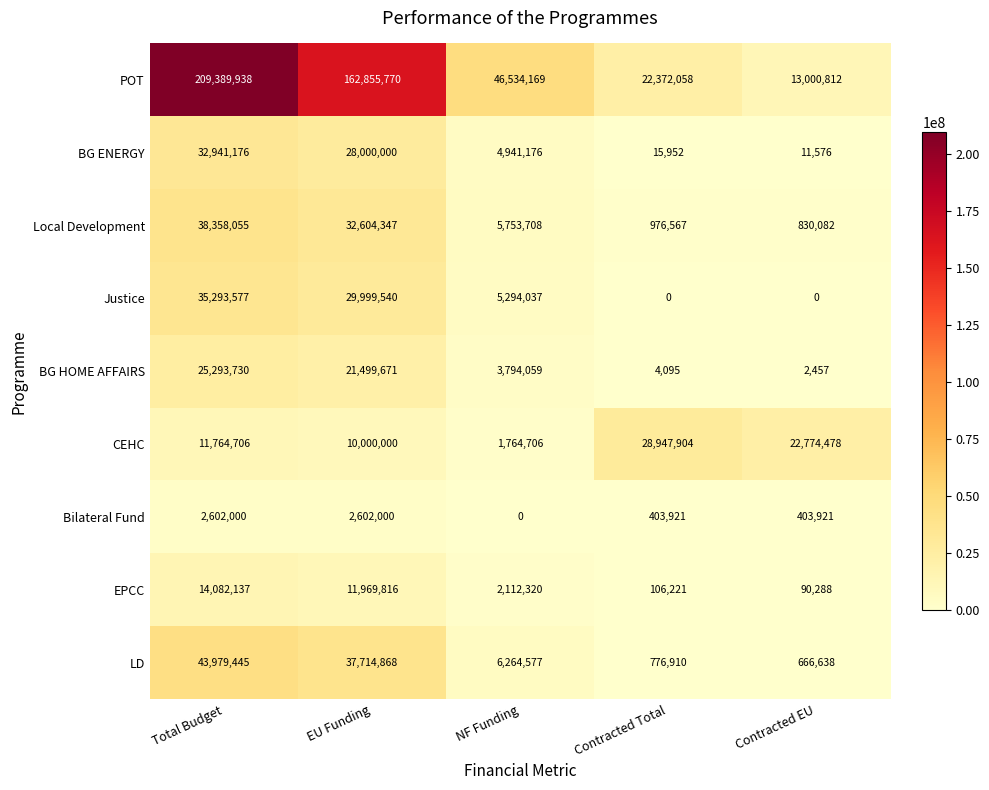

Which series changed the most between Total Budget and EU Funding?

POT